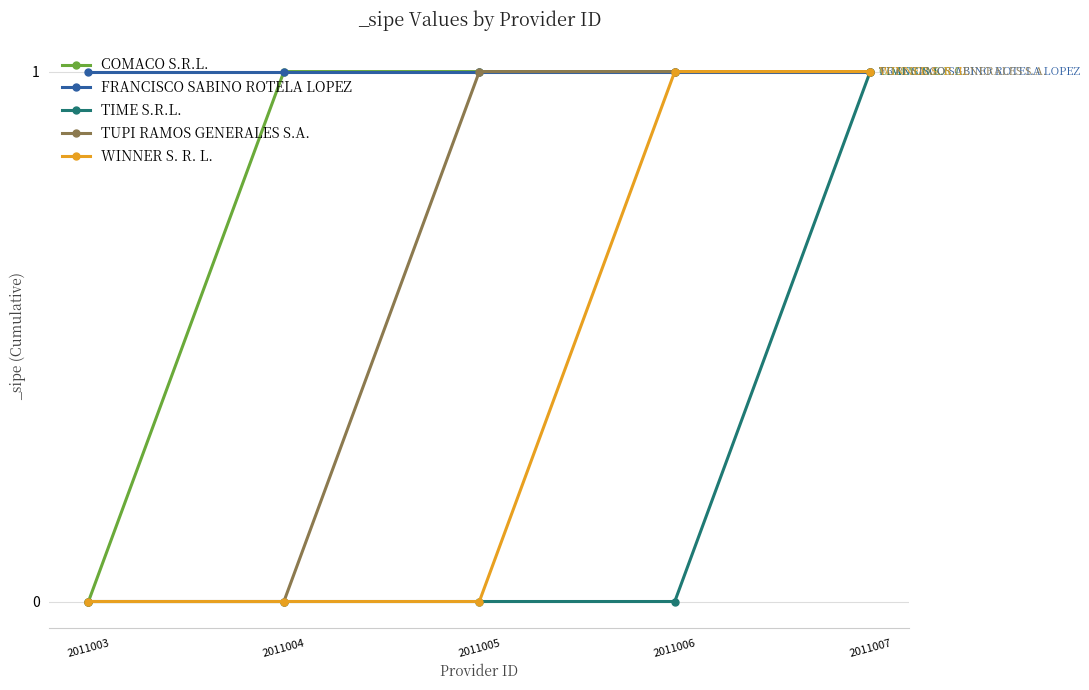

At which category is the sum across all series the highest?

2011007